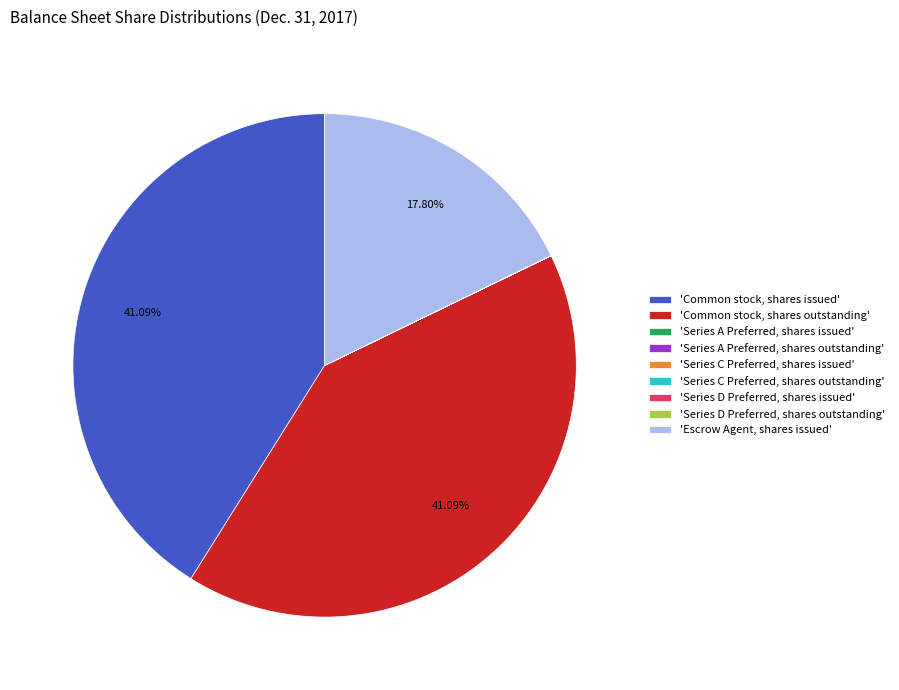

Is there any slice that represents more than half of the pie?

No